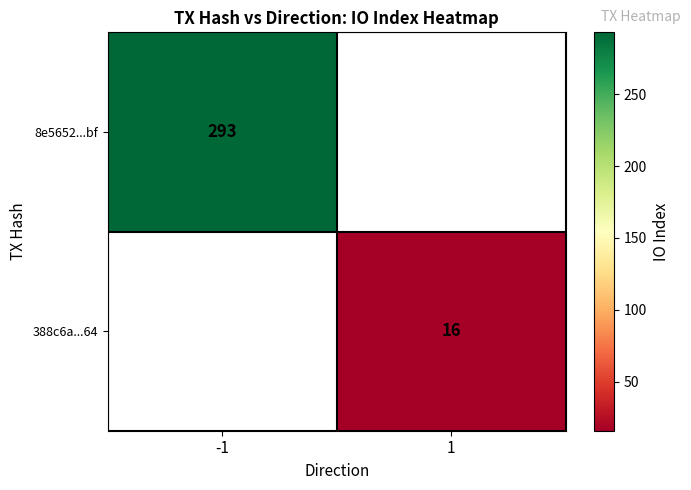

The 388c6a...64 series shows 16 at 1. True or false?

True